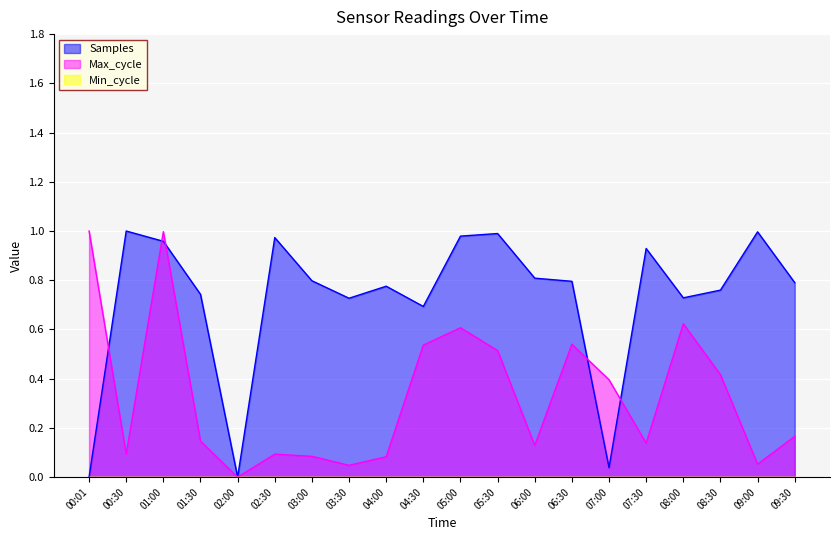

List the series in order of their overall mean, lowest first.

Max_cycle, Samples